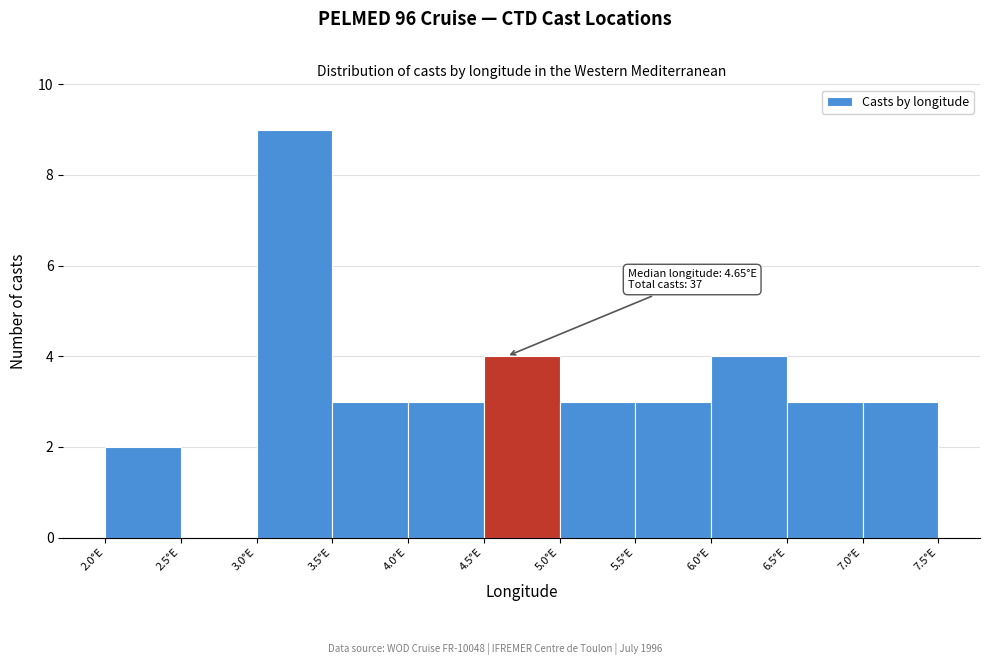

Over which range of the x-axis is the bar tallest?

3.0 to 3.5